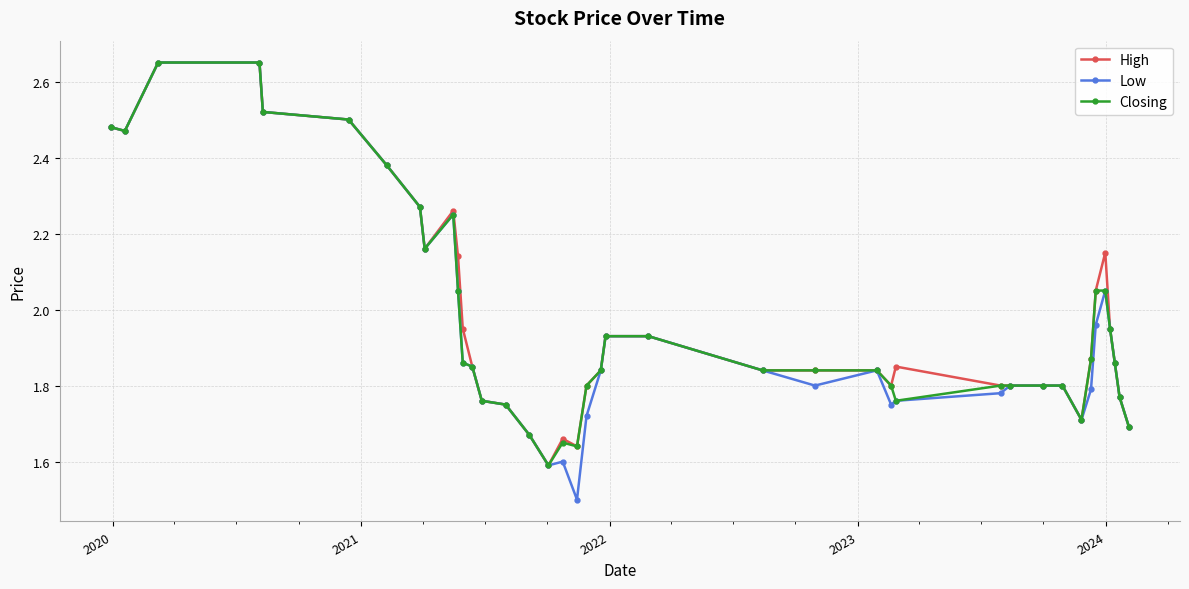

True or false: High has more than 2 points higher than both neighbors.

True